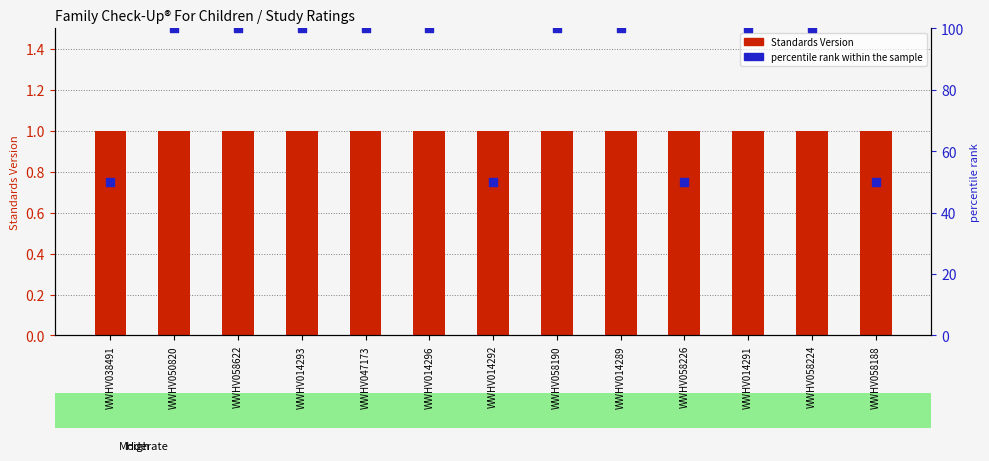

What is the total value across all series at WWHV058190?

101